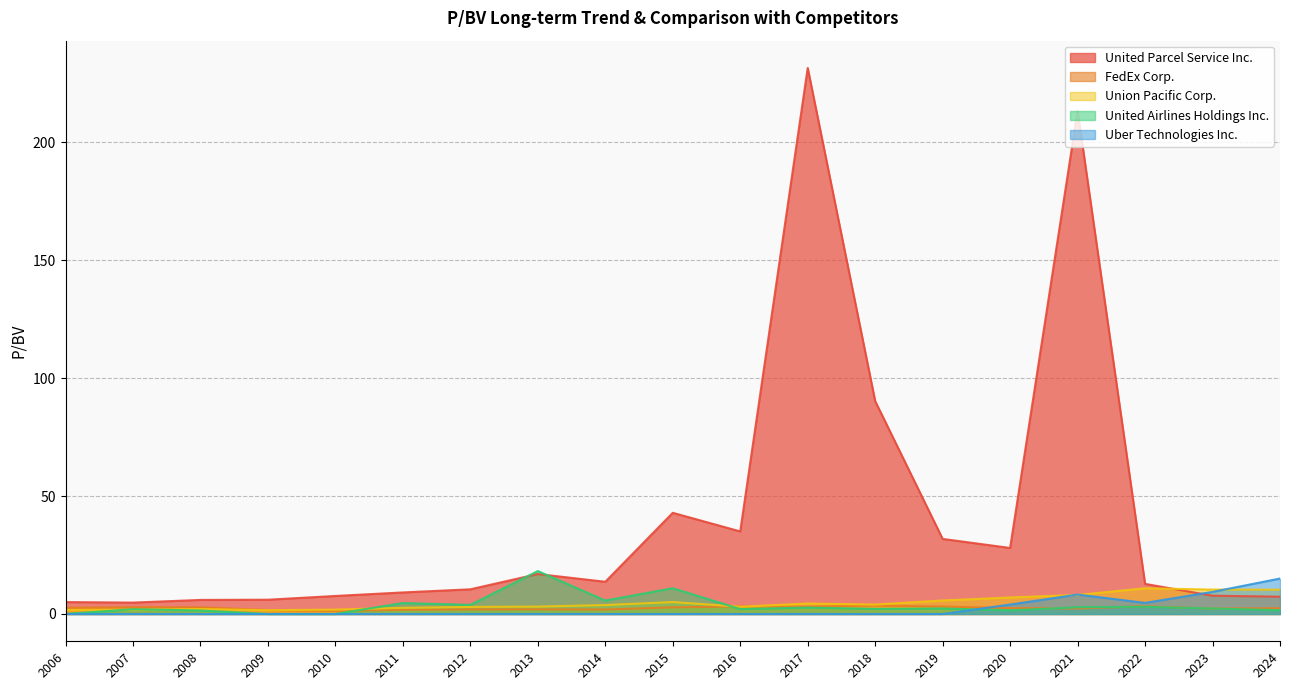

Between 2012 and 2017, which series saw the biggest shift?

United Parcel Service Inc.